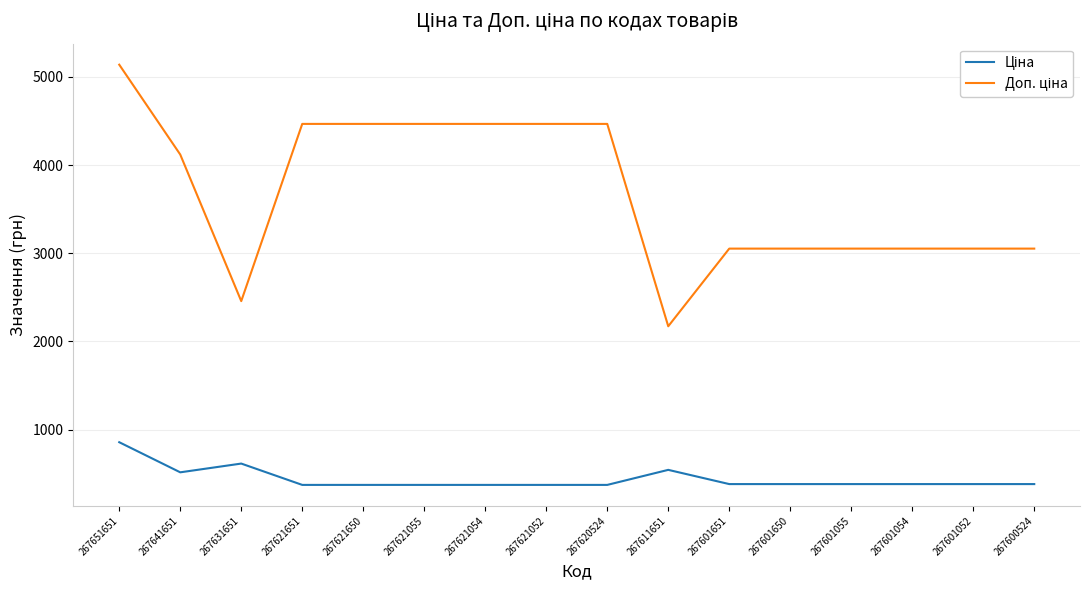

What is the spread (max minus min) of values at 267621052?

4094.2